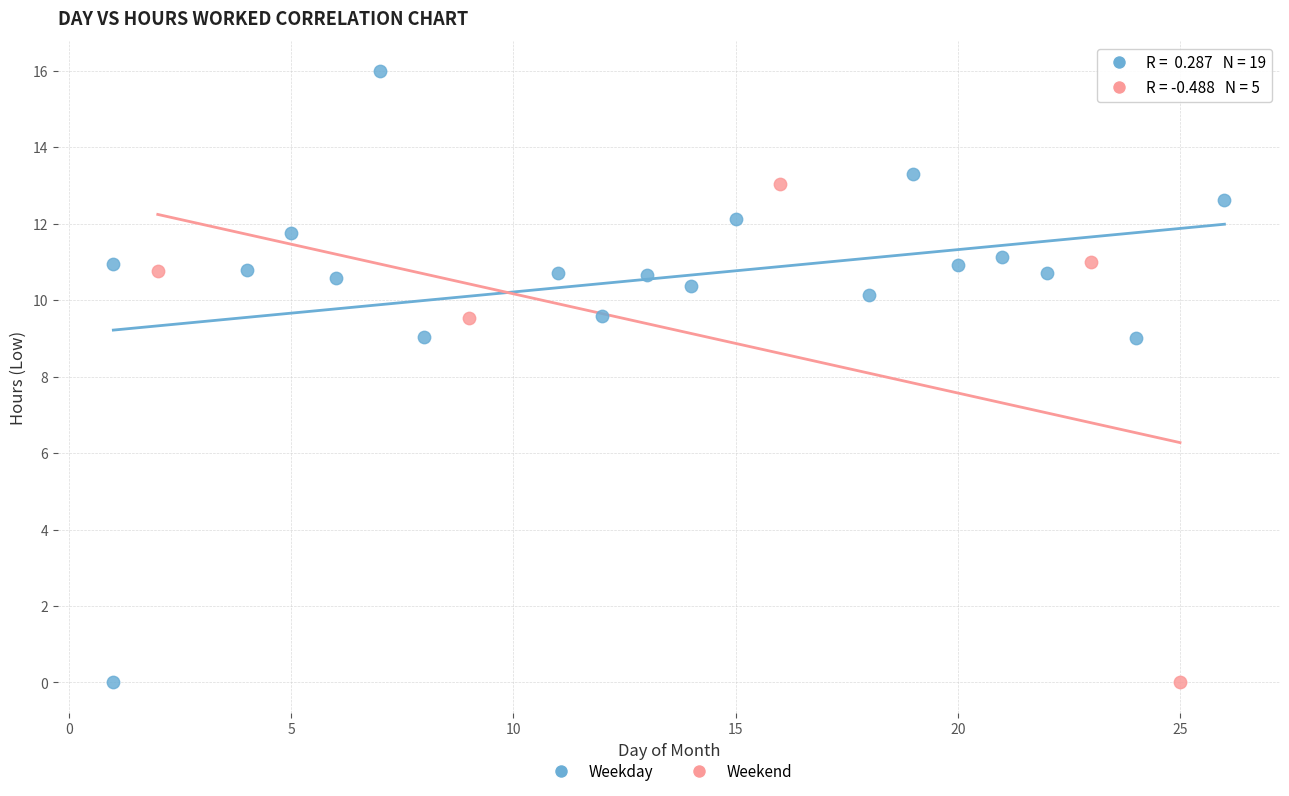

Which series reaches the maximum Y coordinate?

Weekday